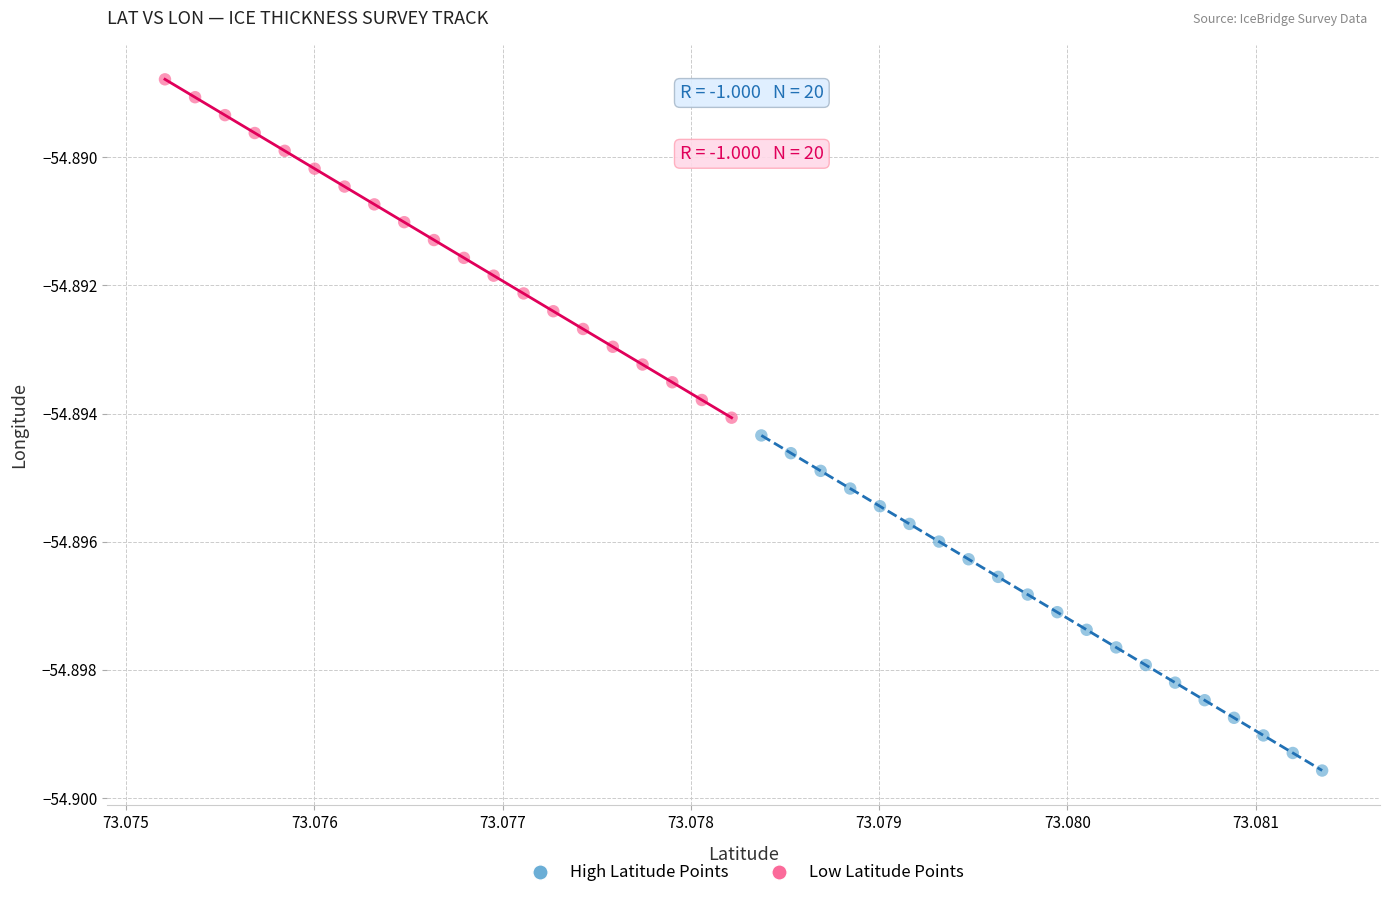

What are all the series names shown in the legend?

High Latitude Points, Low Latitude Points